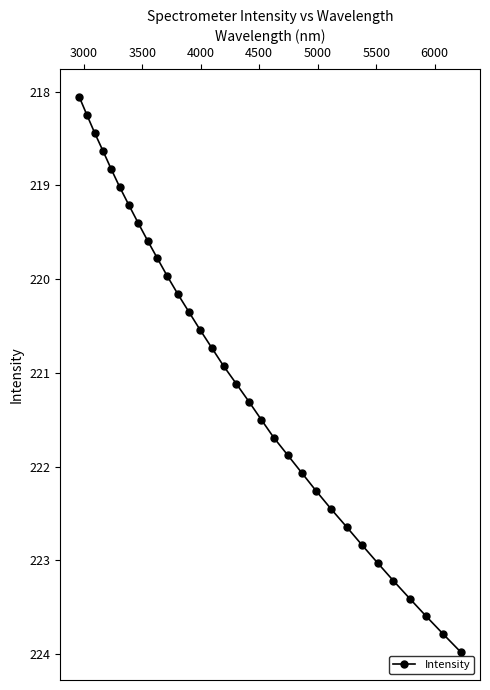

Does the chart have visible grid lines?

No